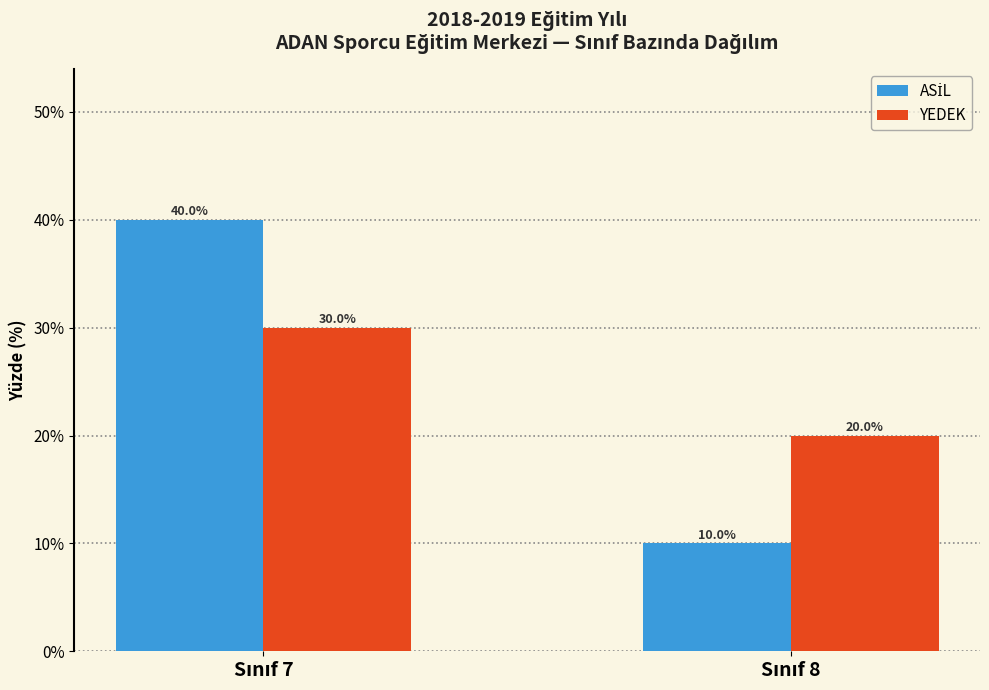

What is the difference between the maximum and minimum values in the YEDEK series?

10